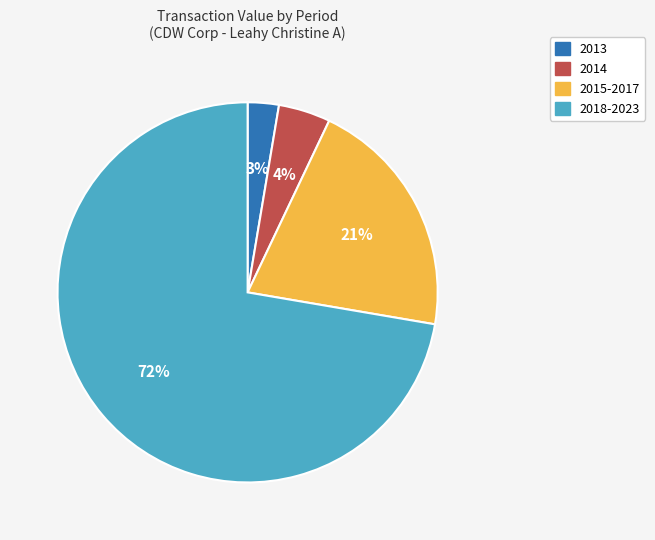

How many segments does this pie chart have?

4